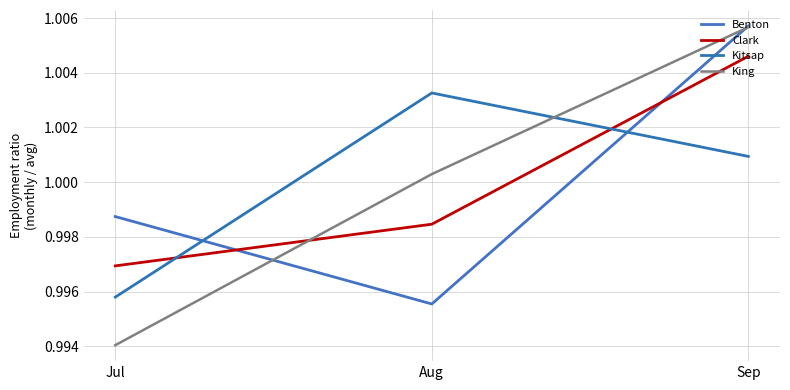

Reading left to right, extract all data points from this chart.

Benton: 1.0	1.0	1.0
Clark: 1.0	1.0	1.0
Kitsap: 1.0	1.0	1.0
King: 1.0	1.0	1.0